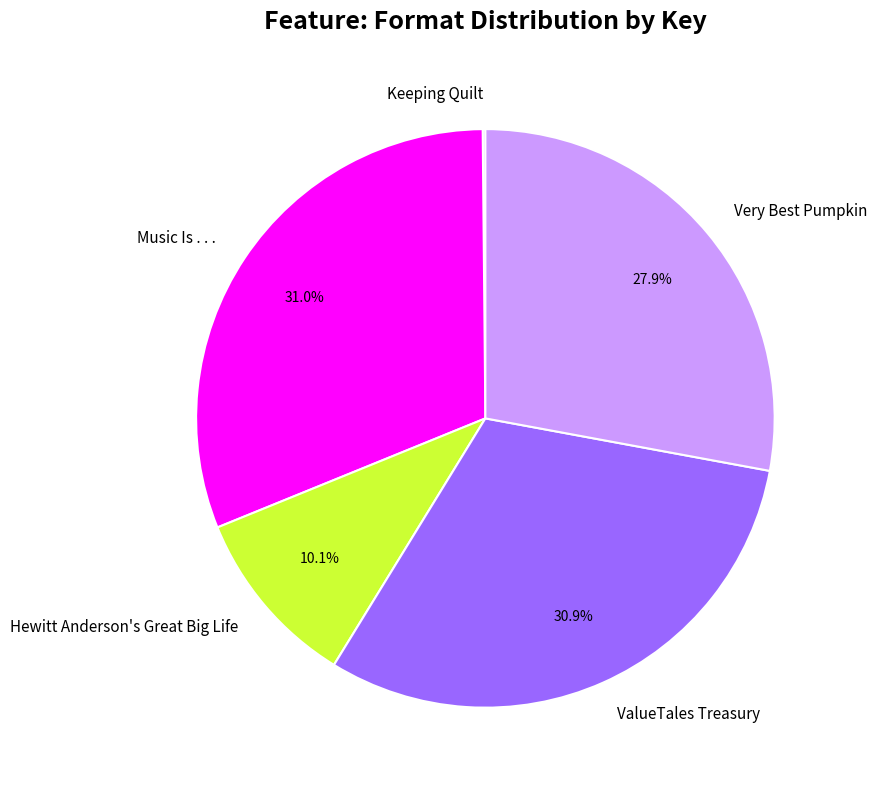

Is it true that ValueTales Treasury is 17% of the pie?

False